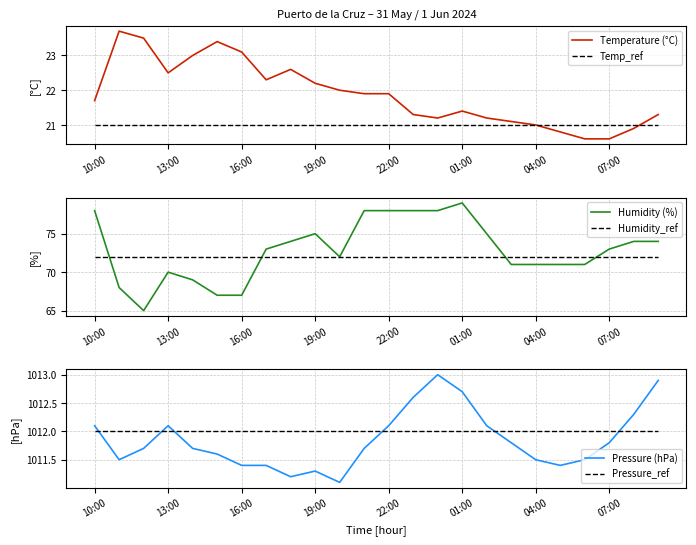

True or false: Temp_ref has more than 2 interior local peaks.

False